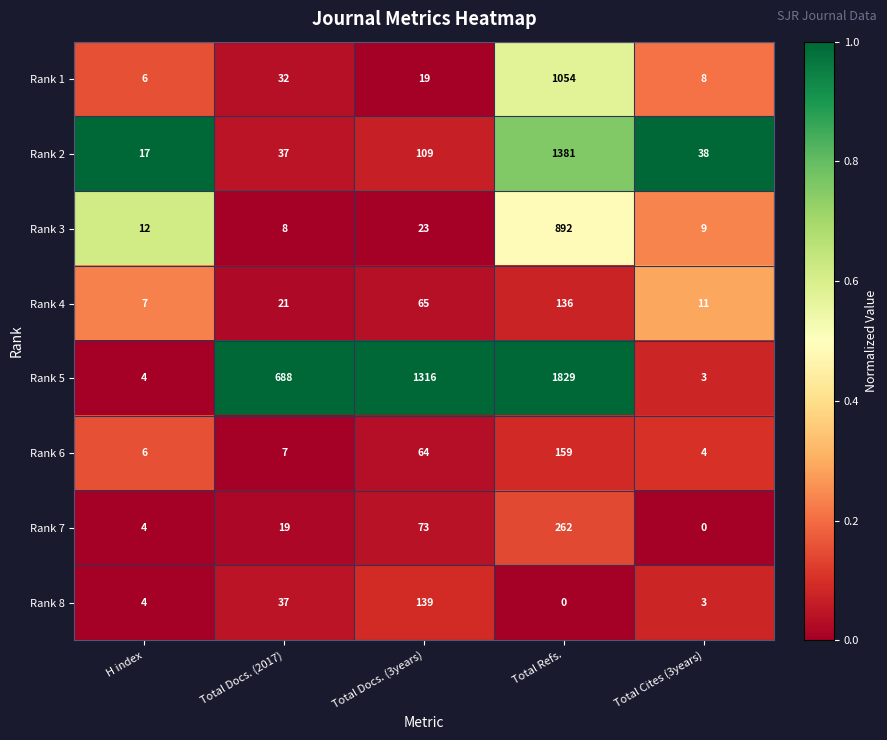

Where does the Rank 2 series first go above 38?

Total Docs. (3years)